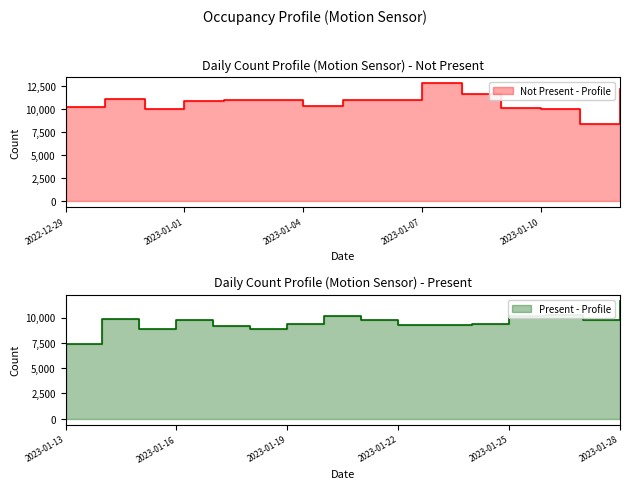

Rank the categories by value from lowest to highest.

2023-01-13, 2023-01-11, 2023-01-15, 2023-01-18, 2023-01-17, 2023-01-22, 2023-01-23, 2023-01-19, 2023-01-24, 2023-01-27, 2023-01-16, 2023-01-21, 2023-01-14, 2023-01-10, 2022-12-31, 2023-01-09, 2023-01-20, 2023-01-25, 2022-12-29, 2023-01-26, 2023-01-04, 2023-01-01, 2023-01-02, 2023-01-05, 2023-01-06, 2023-01-03, 2022-12-30, 2023-01-28, 2023-01-08, 2023-01-12, 2023-01-07